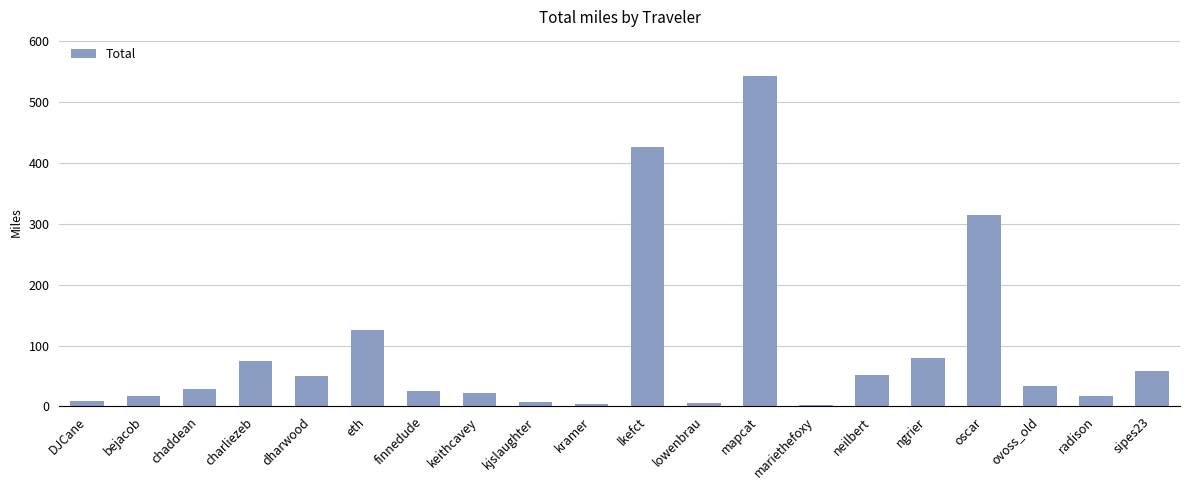

True or false: the data shows 314.8 at oscar.

True